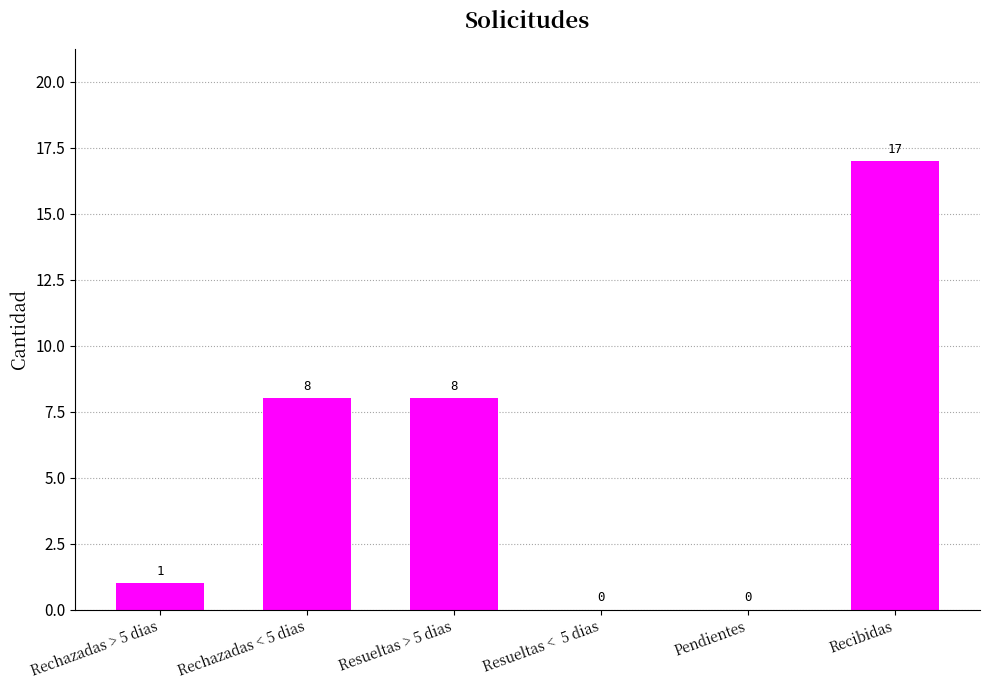

The chart shows a value of -8 at Pendientes. True or false?

False